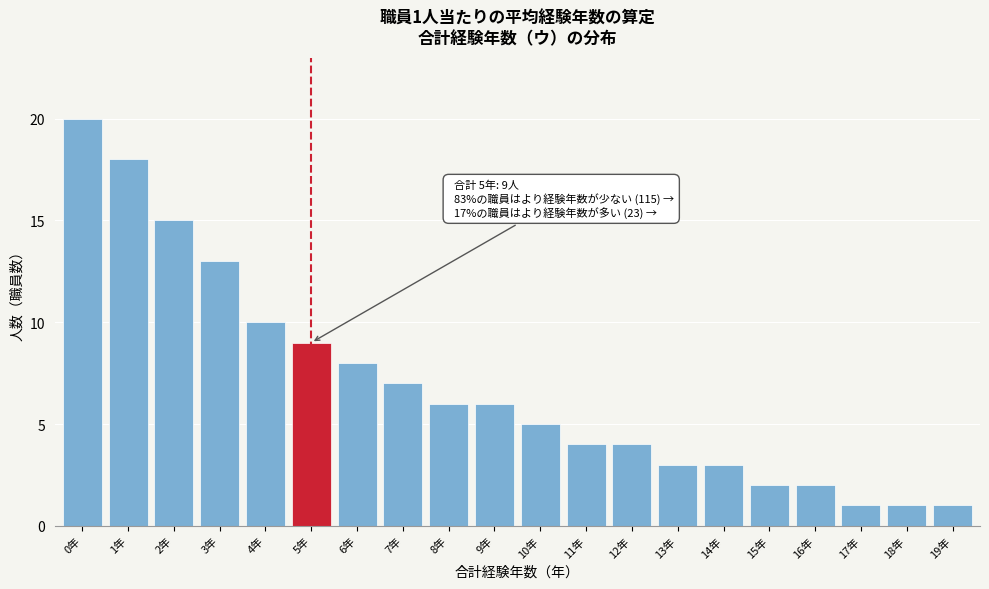

Reading right to left, extract all data points from this chart.

1	1	1	2	2	3	3	4	4	5	6	6	7	8	9	10	13	15	18	20